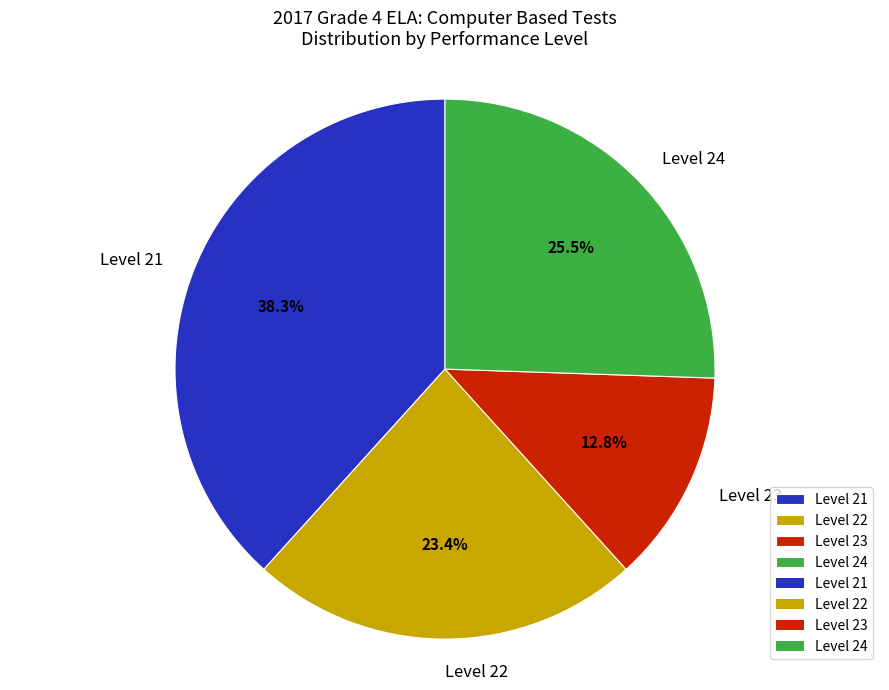

What percentage is the Level 22 slice, to the nearest percent?

23%